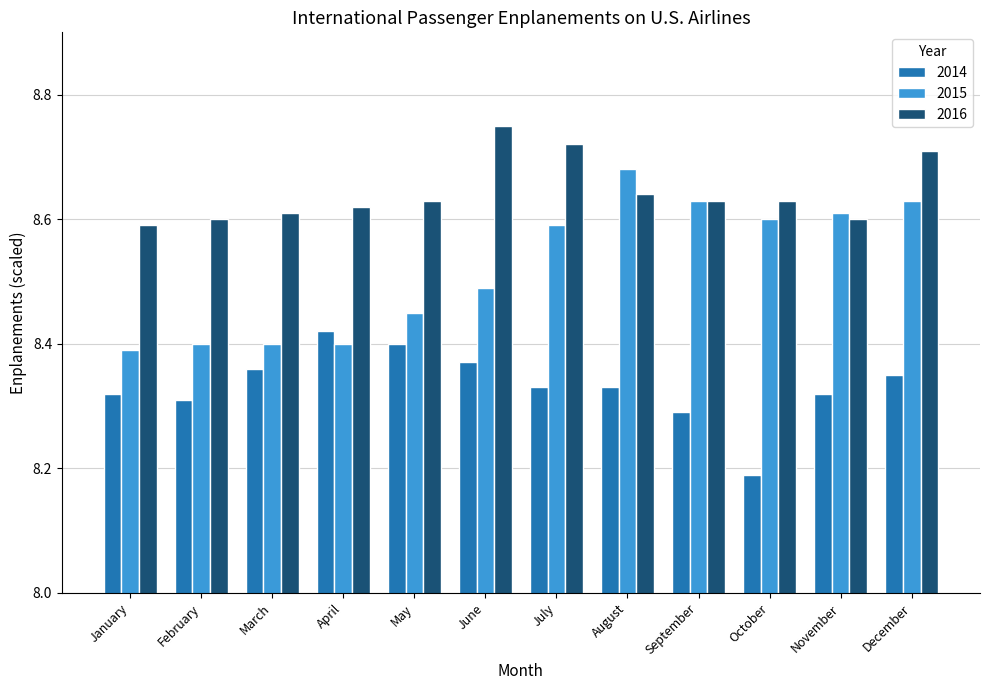

How many bars are there in each group?

3